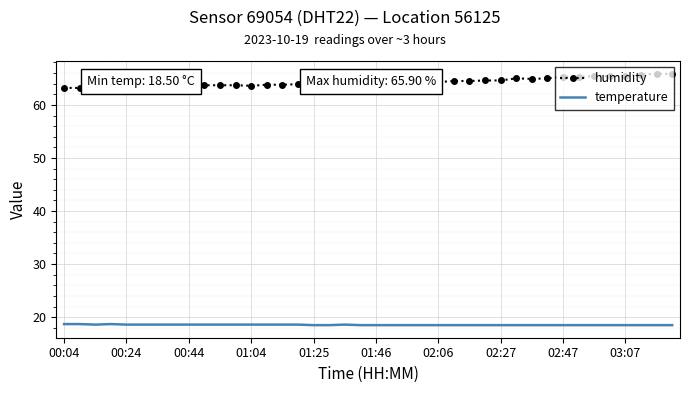

What is the lowest value of the temperature series?

18.5